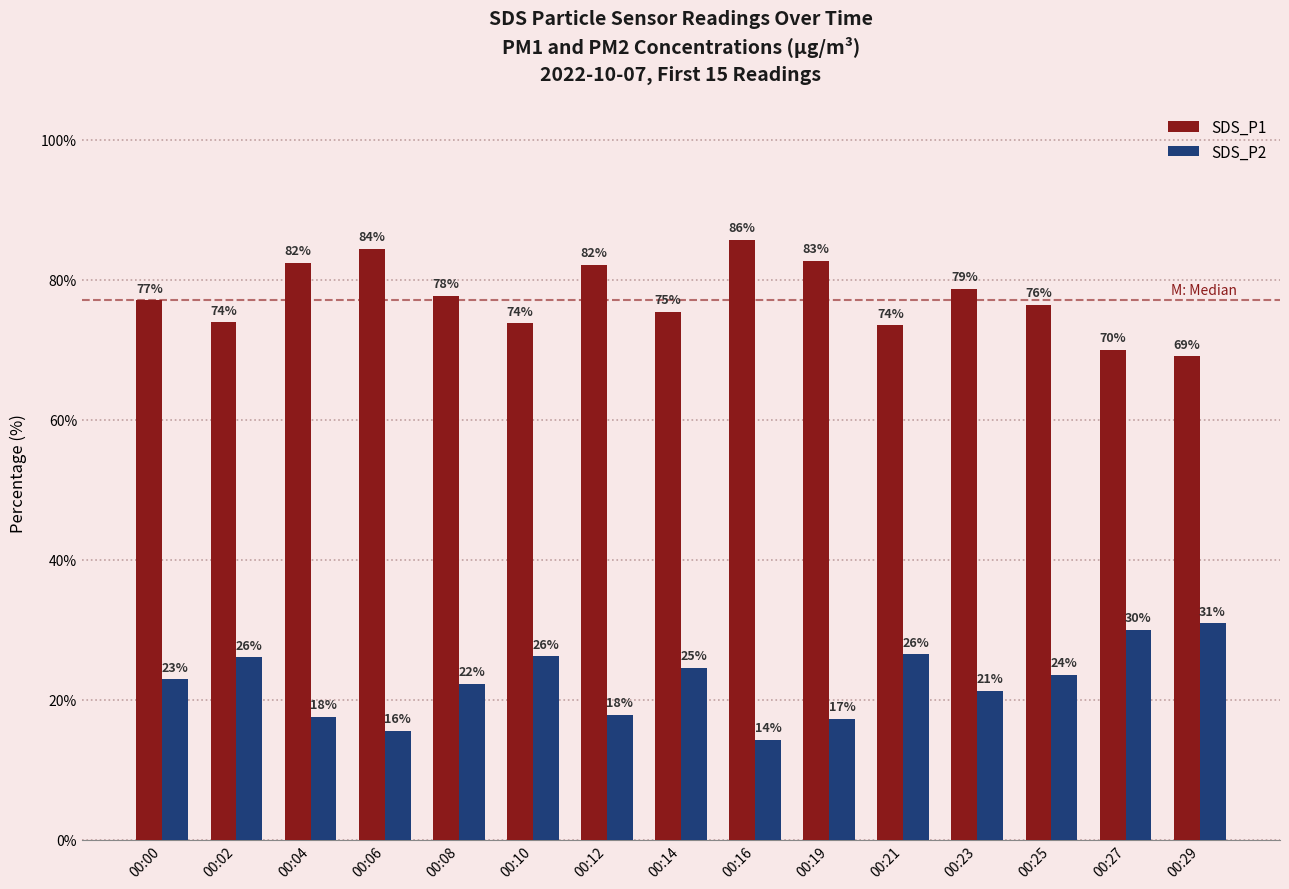

Where does the SDS_P2 series first go above 22?

00:00